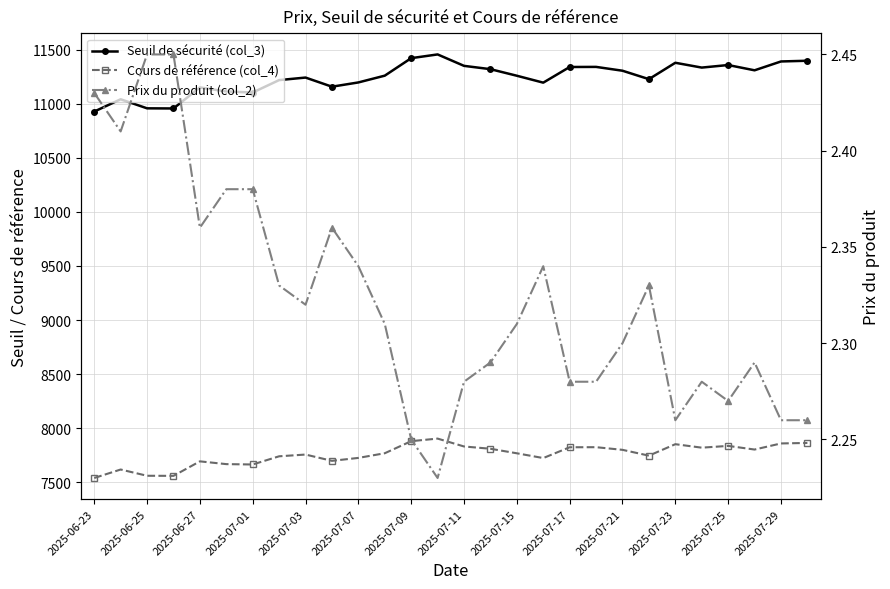

What is the lowest value of the Seuil de sécurité (col_3) series?

10929.3